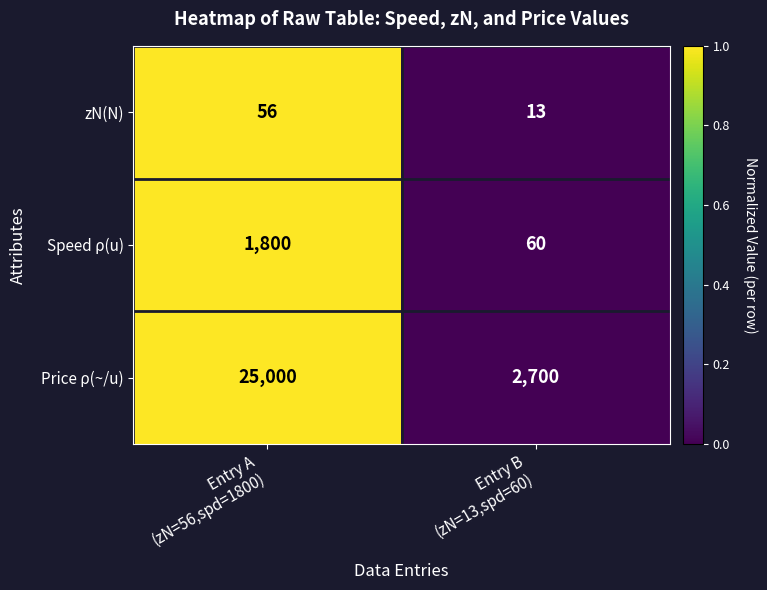

How many distinct data groups are displayed?

3